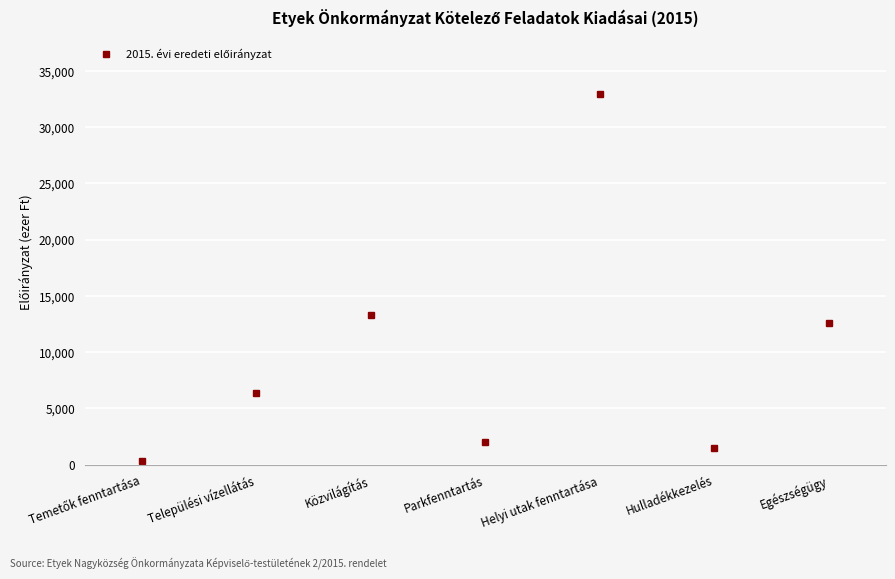

What is the approximate value at Parkfenntartás?

2000